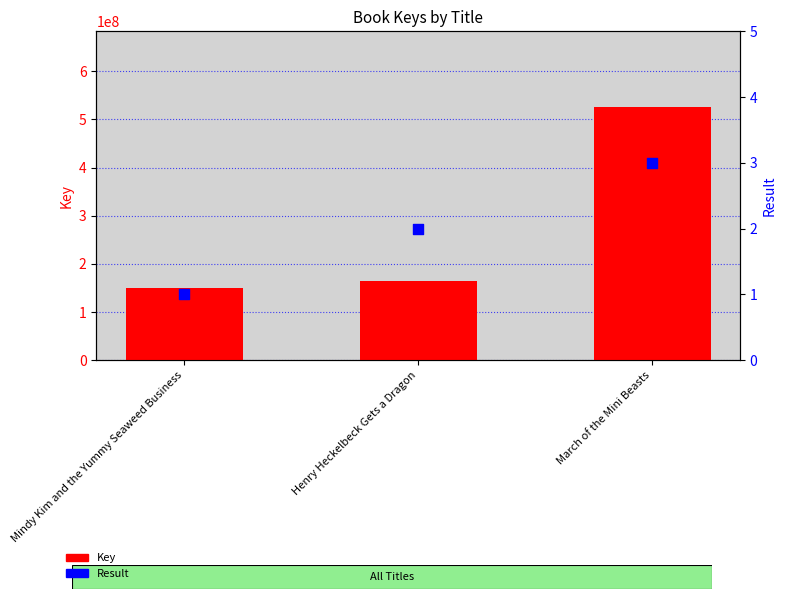

Which series reaches the maximum Y coordinate?

Key